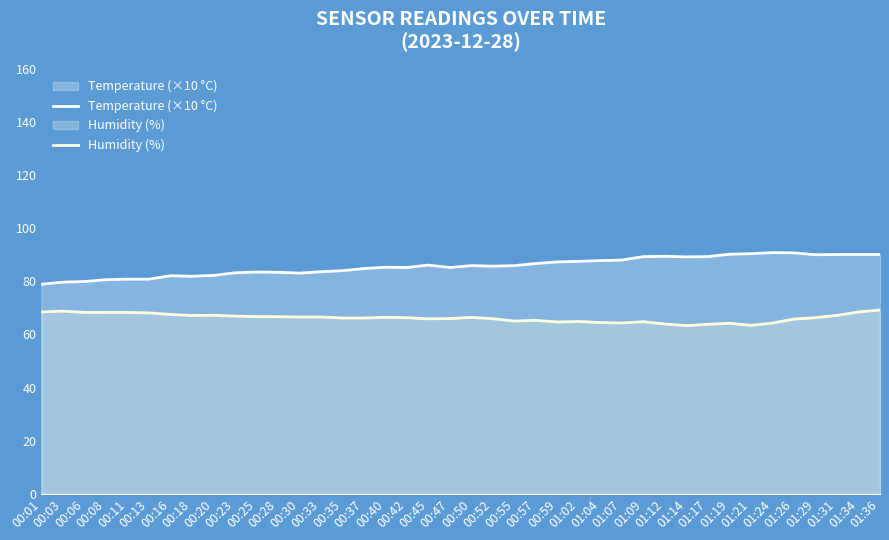

True or false: Temperature (×10 °C) has a value of 80.8 at 00:11.

True